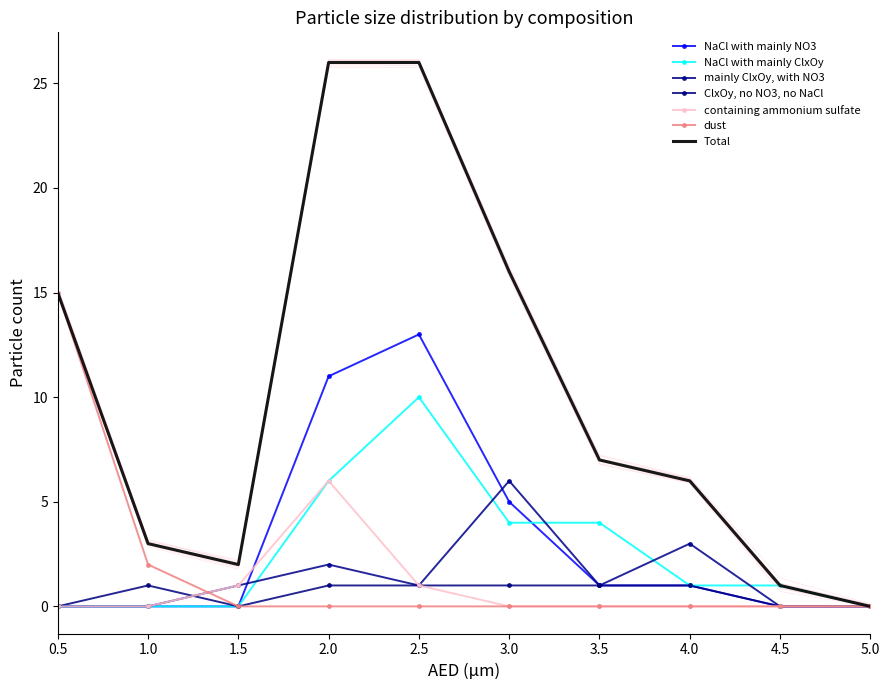

What is the difference between the highest and lowest values at 0.5?

15